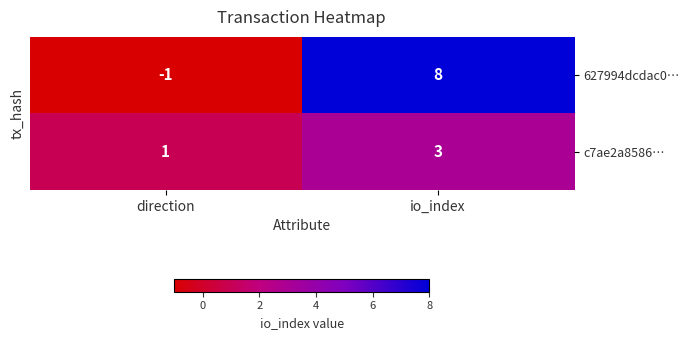

What is the difference between the maximum and minimum values in the 627994dcdac0… series?

9